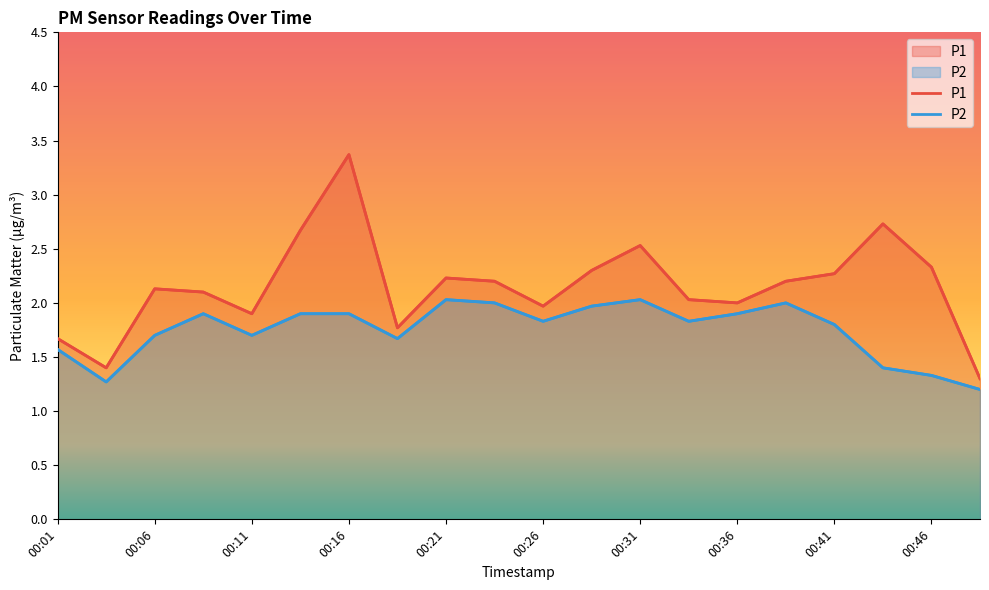

What is the sum of the P1 values at 00:06 and 00:11?

4.0